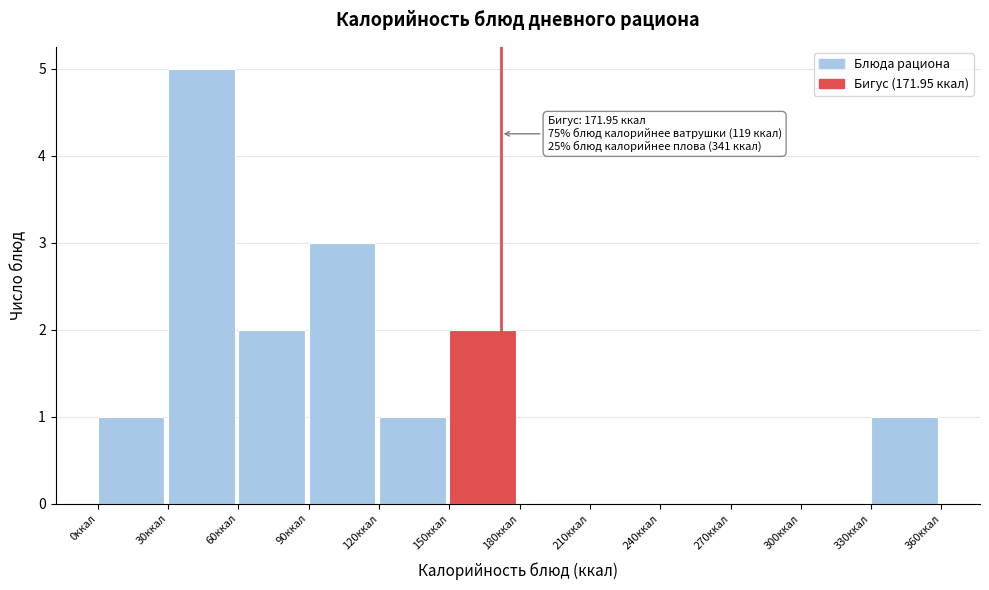

Over which range of the x-axis is the bar tallest?

30 to 60